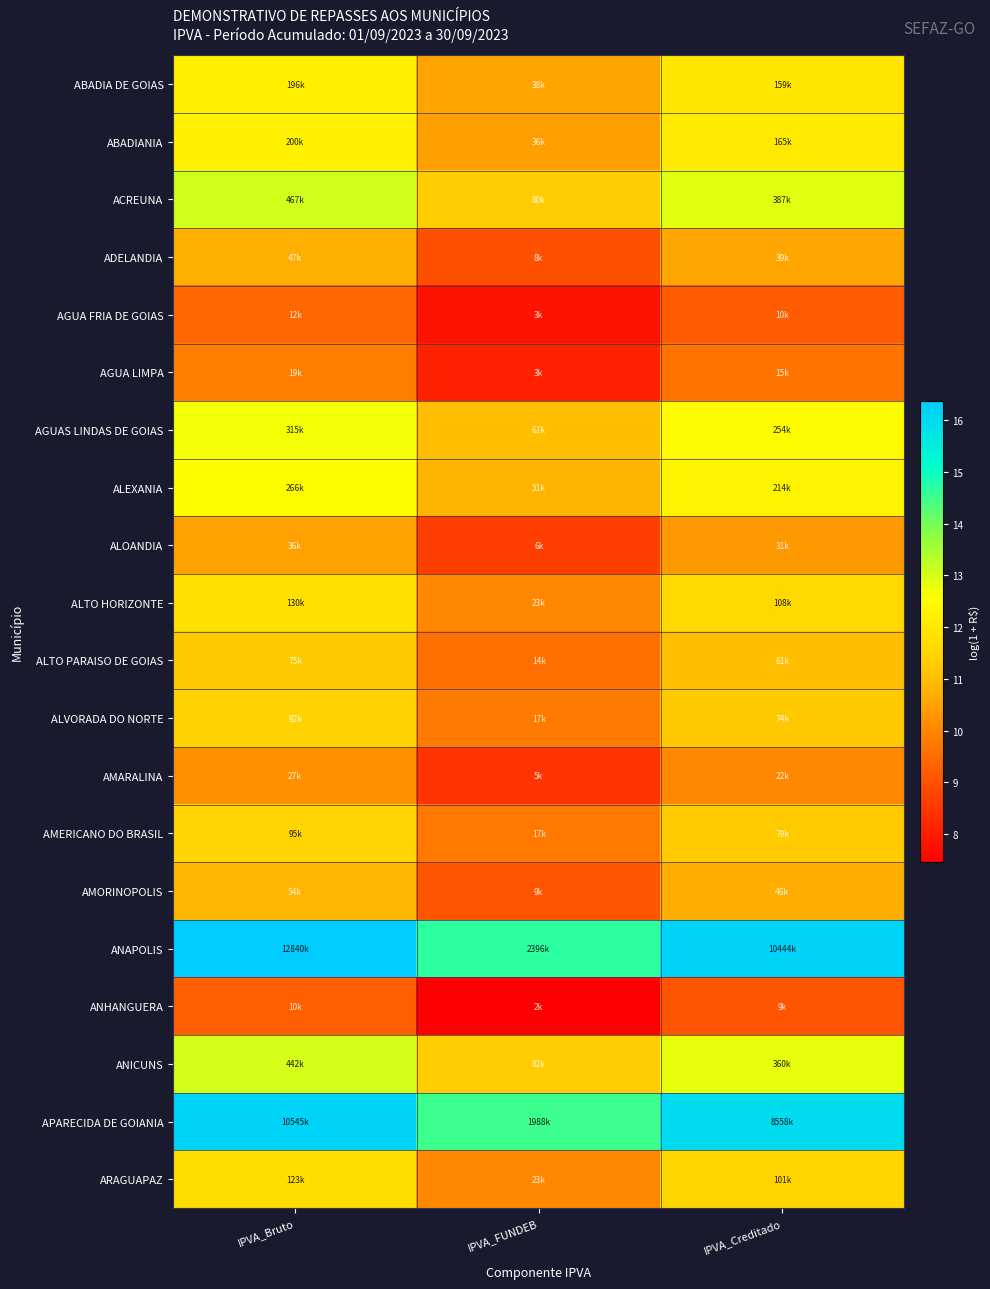

Between IPVA_Creditado and IPVA_Bruto, which is larger?

IPVA_Bruto